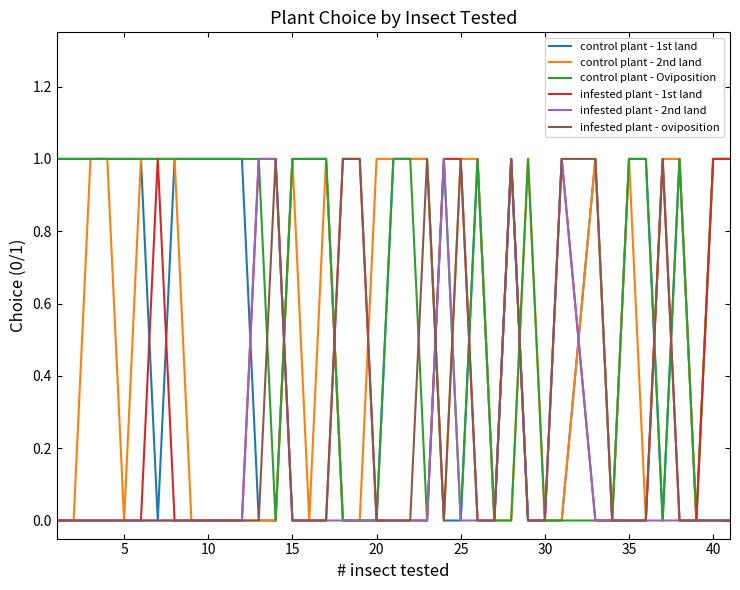

Which series has the largest total across all categories?

control plant - Oviposition